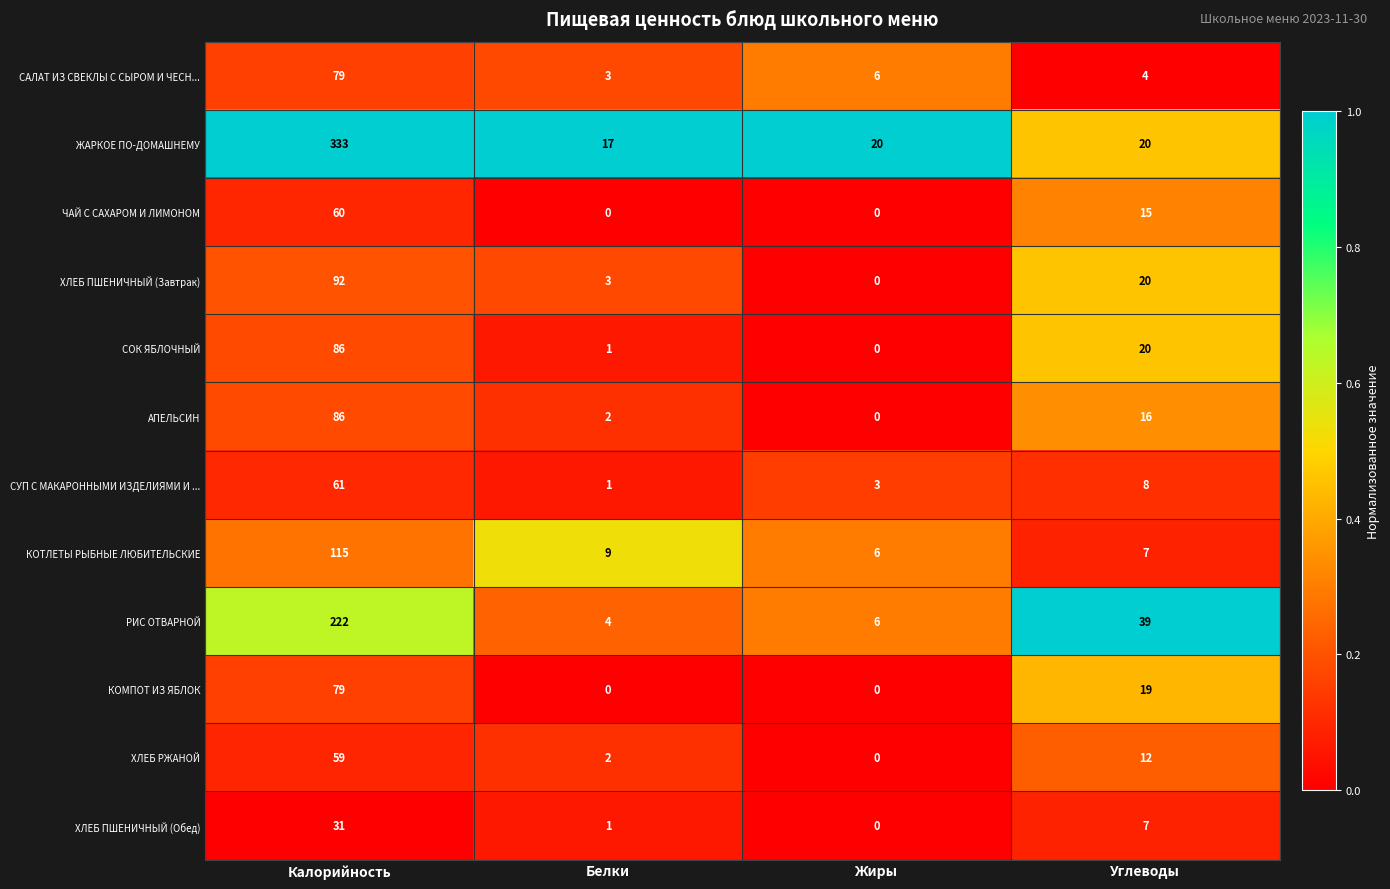

Count the number of categories in the chart.

4